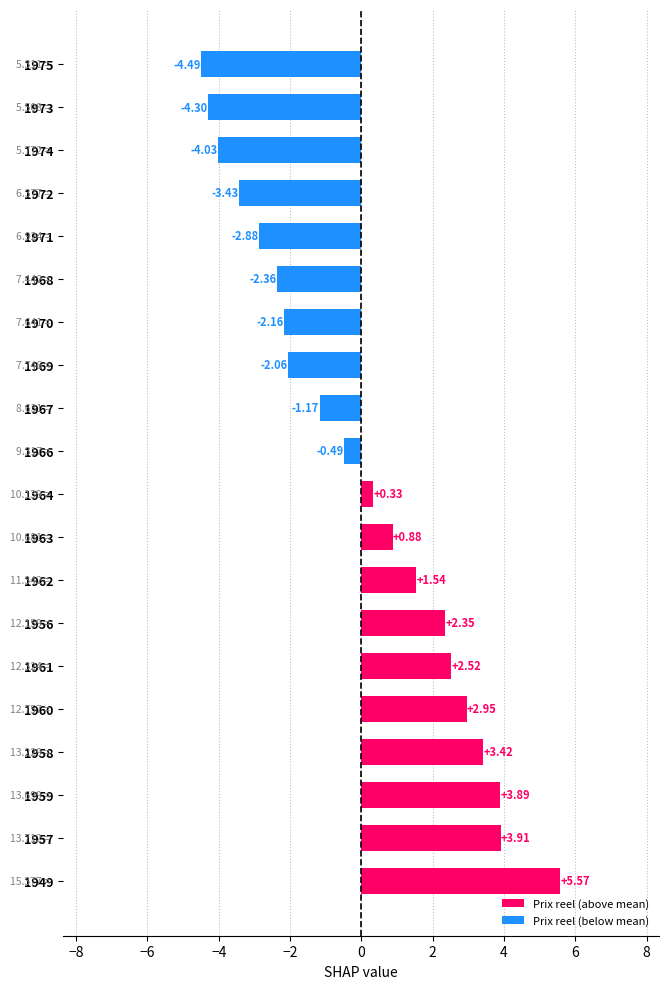

What is the difference between the maximum and minimum values?

10.1